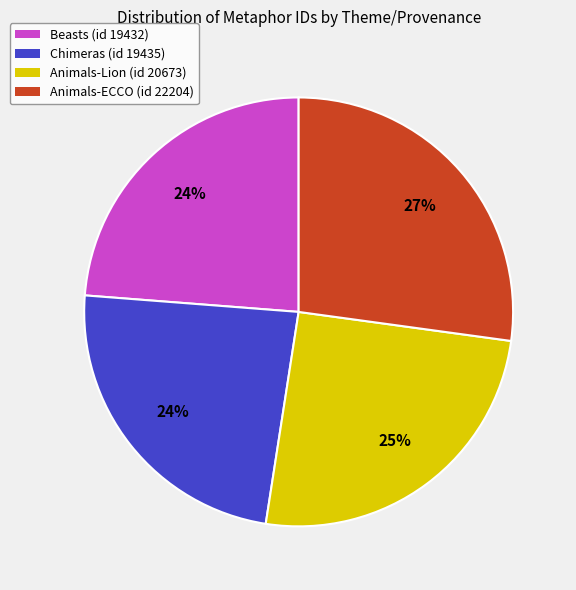

How many segments does this pie chart have?

4